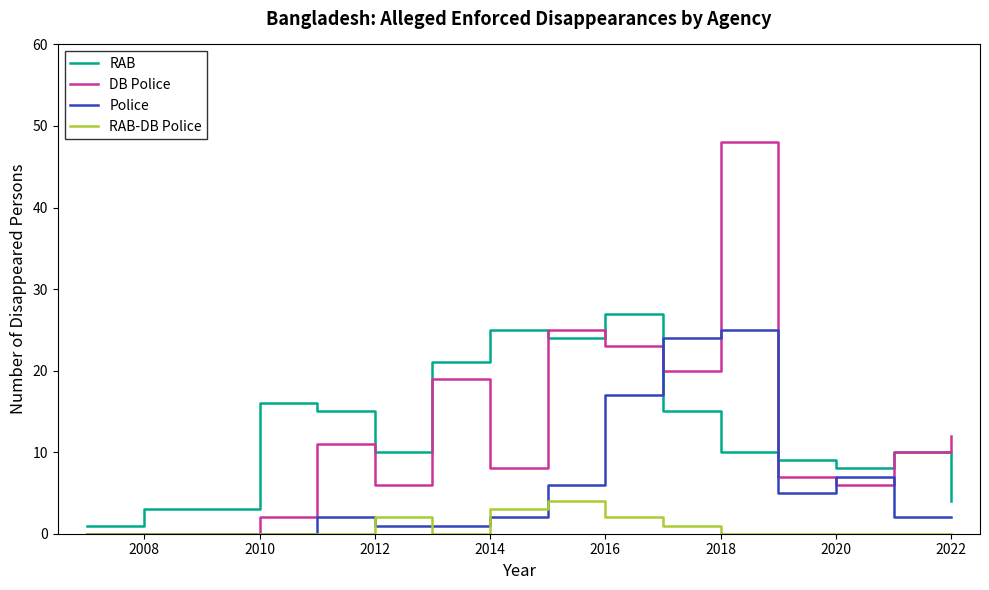

What is the maximum value for RAB-DB Police?

4